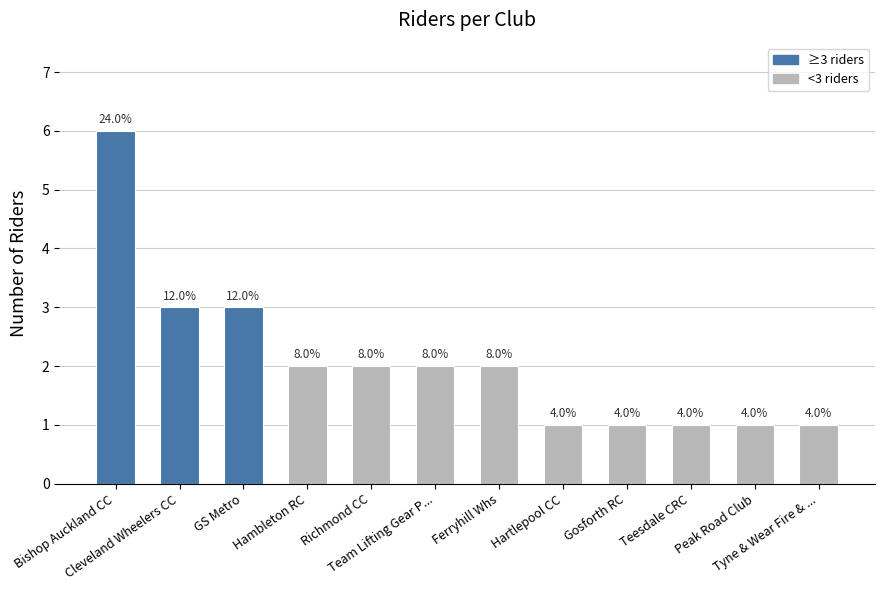

What is the minimum value shown in the chart?

1